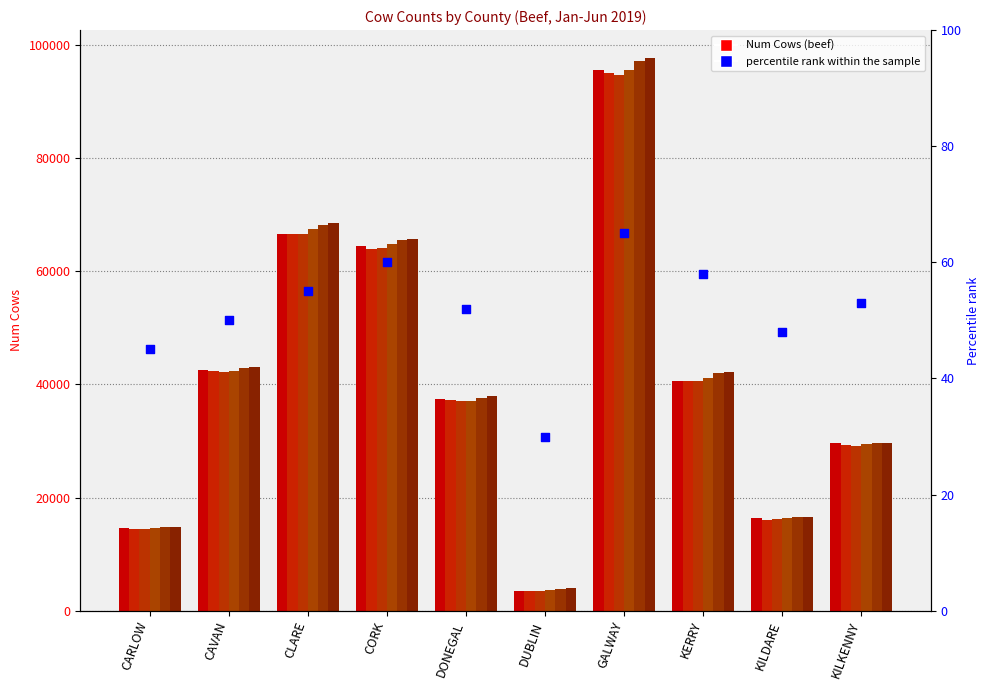

What is the total value across all series at KILKENNY?

176953